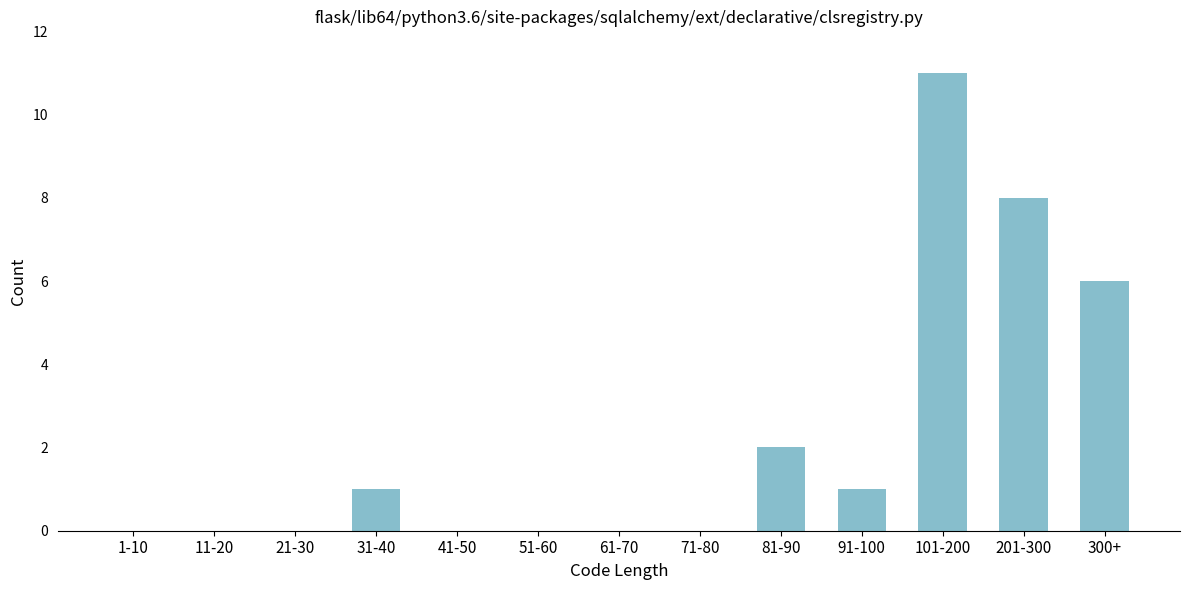

Reading right to left, transcribe all the data shown in this chart.

300+=6	201-300=8	101-200=11	91-100=1	81-90=2	71-80=0	61-70=0	51-60=0	41-50=0	31-40=1	21-30=0	11-20=0	1-10=0